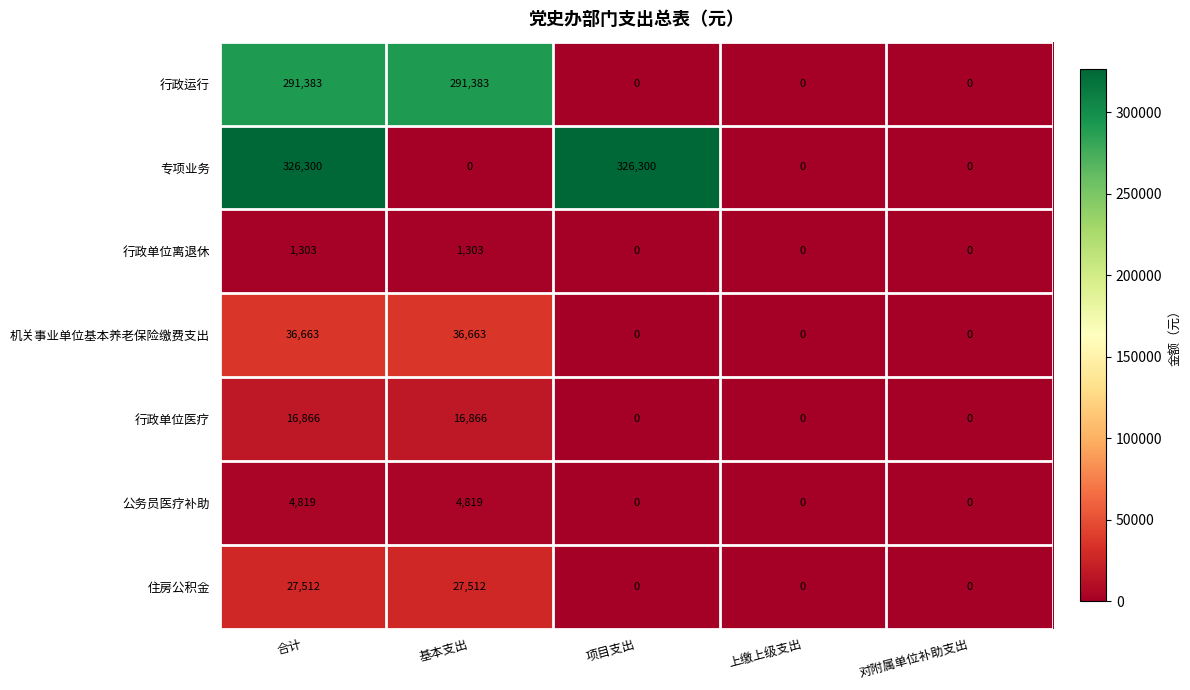

At how many categories does at least one series exceed 123325?

3